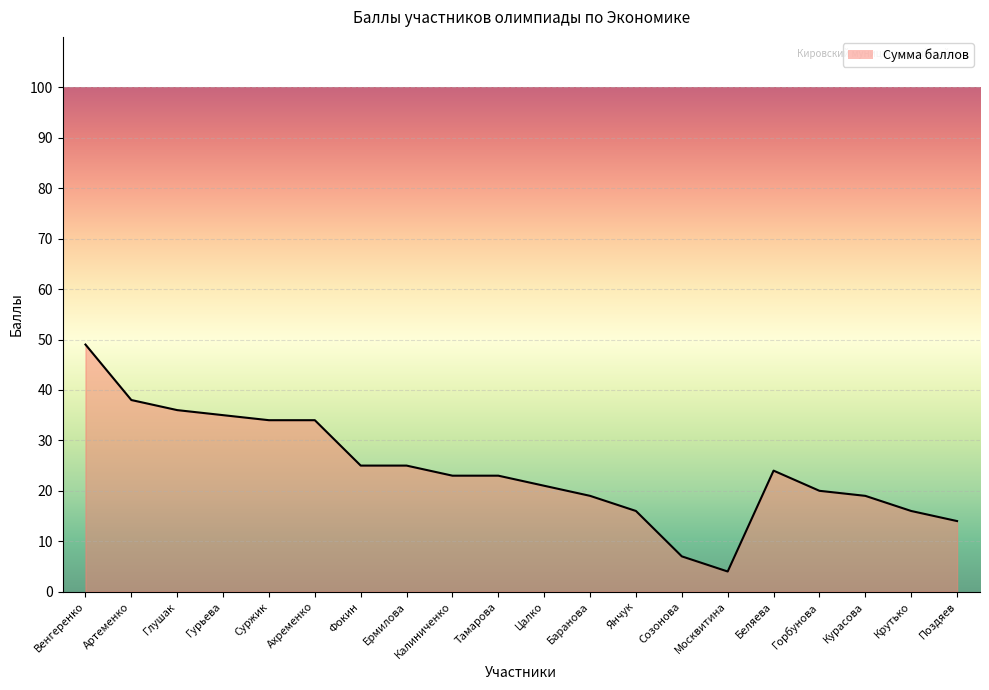

What is the ratio of the value at Созонова to the value at Артеменко?

0.2